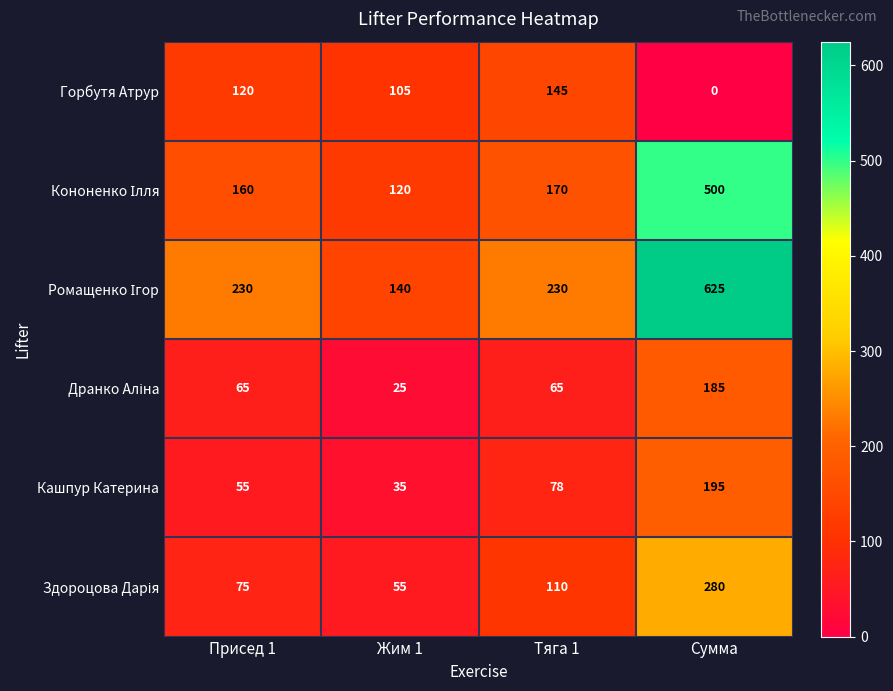

At which category is the sum across all series the highest?

Сумма